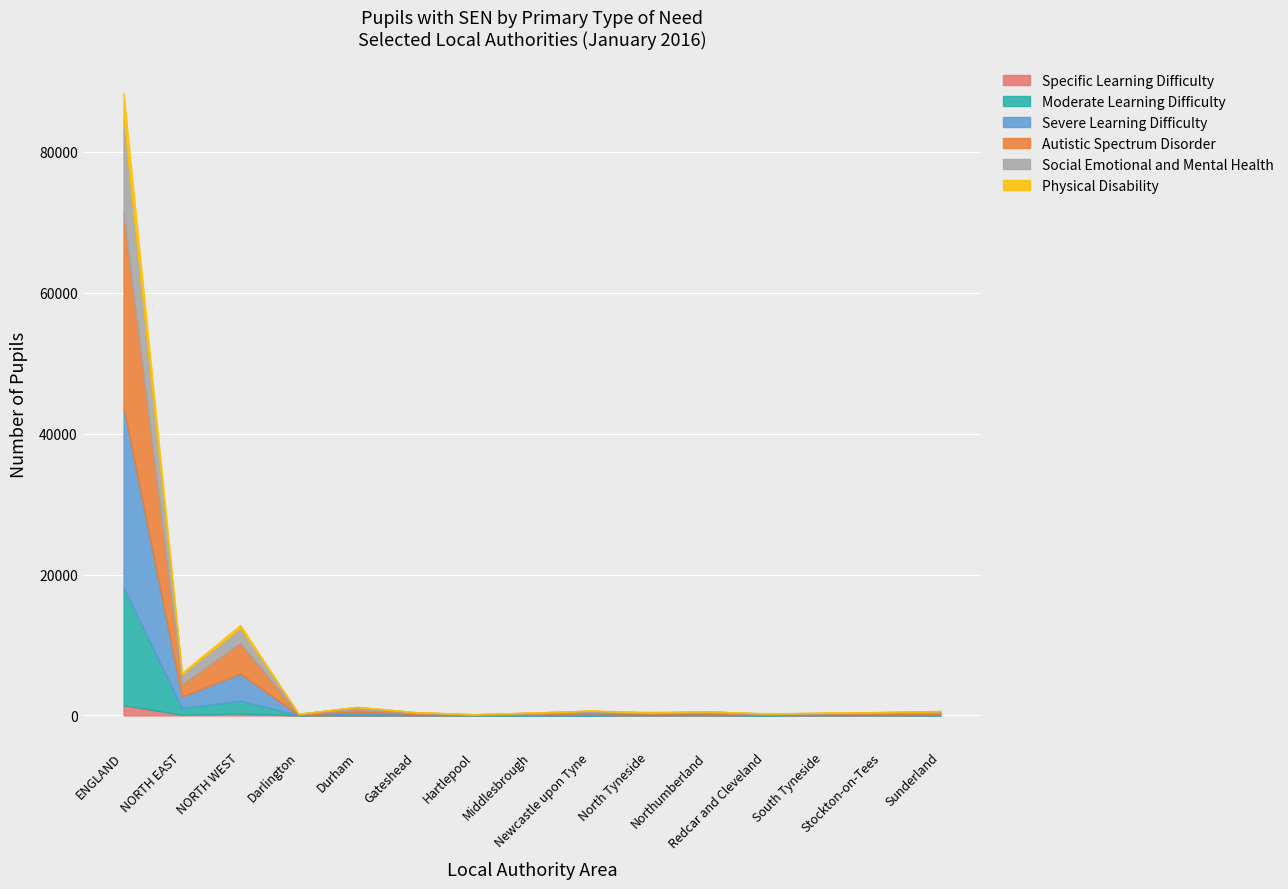

What is the difference between the Specific Learning Difficulty values at Newcastle upon Tyne and Stockton-on-Tees?

3